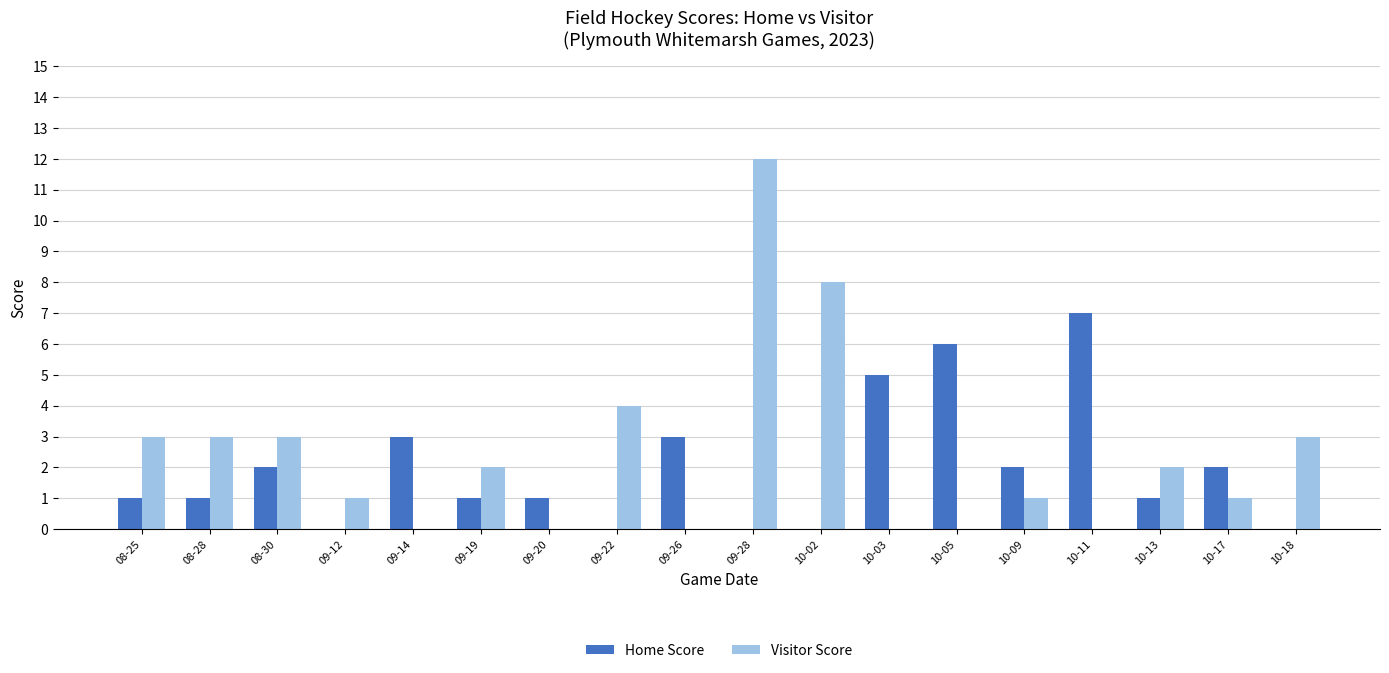

How many data points does each series have?

18